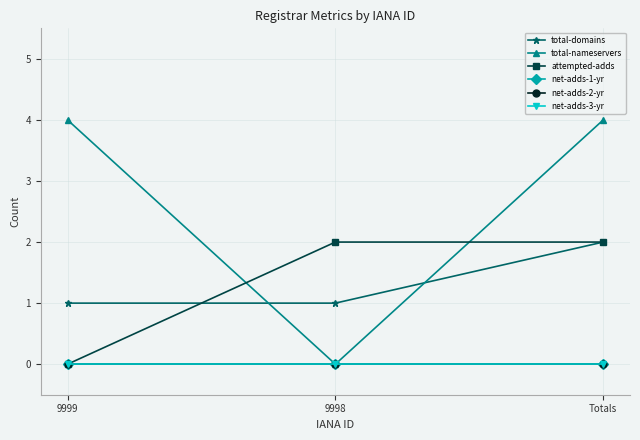

True or false: attempted-adds has a value of 3 at 9998.

False